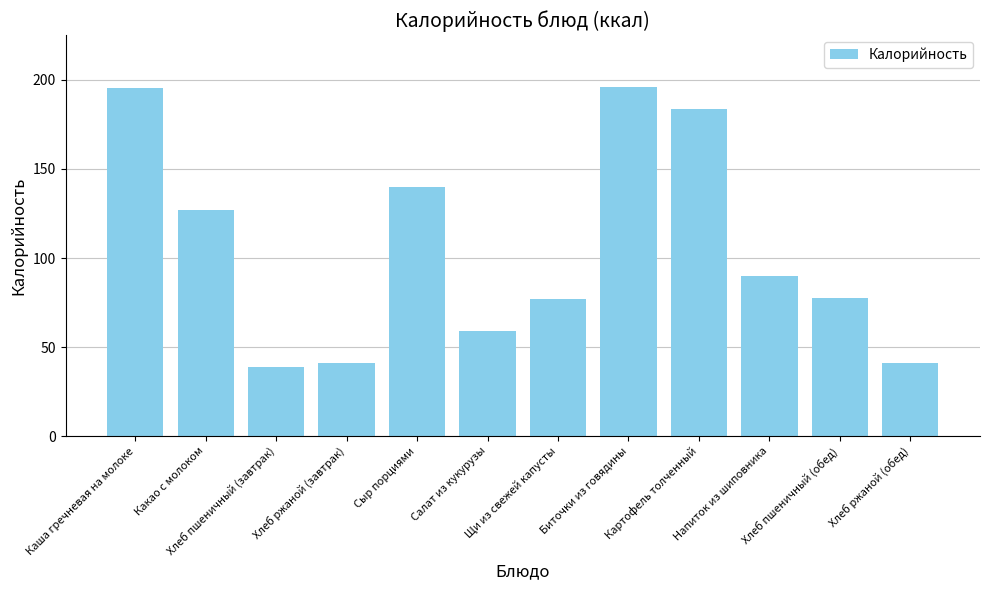

What value does the data have at Биточки из говядины?

195.8